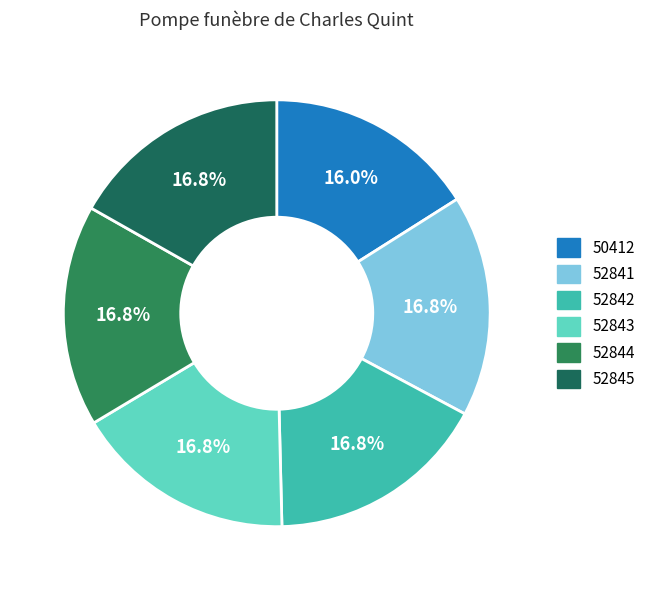

Does 50412 account for over 50% of the chart?

No